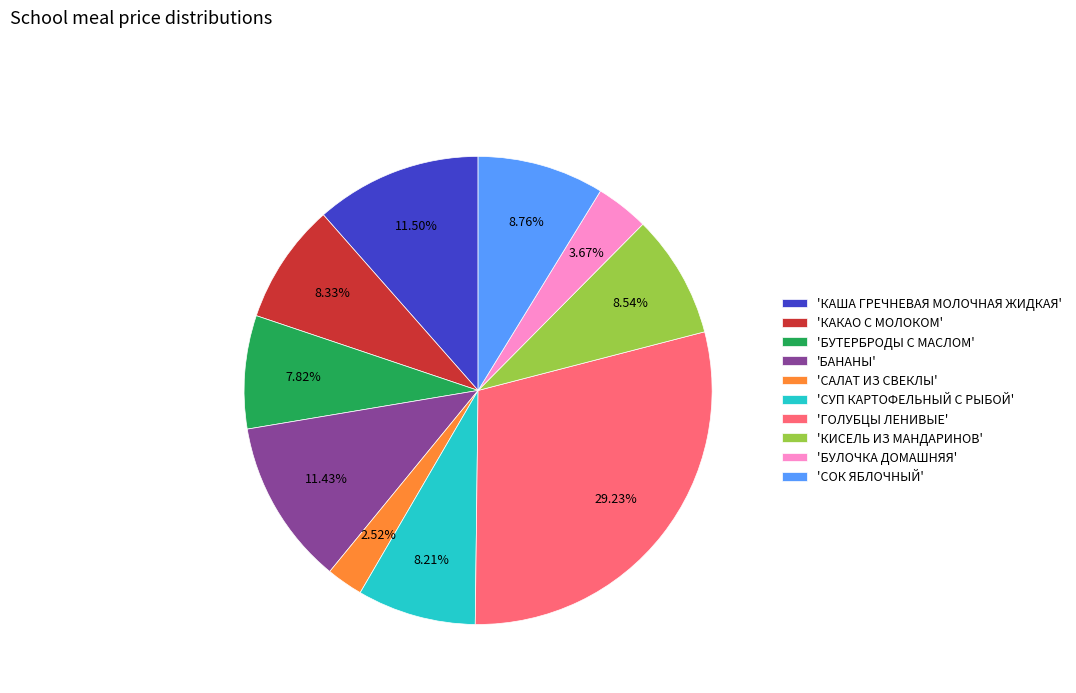

Do 'КАКАО С МОЛОКОМ' and 'БАНАНЫ' together represent more than half of the pie?

No